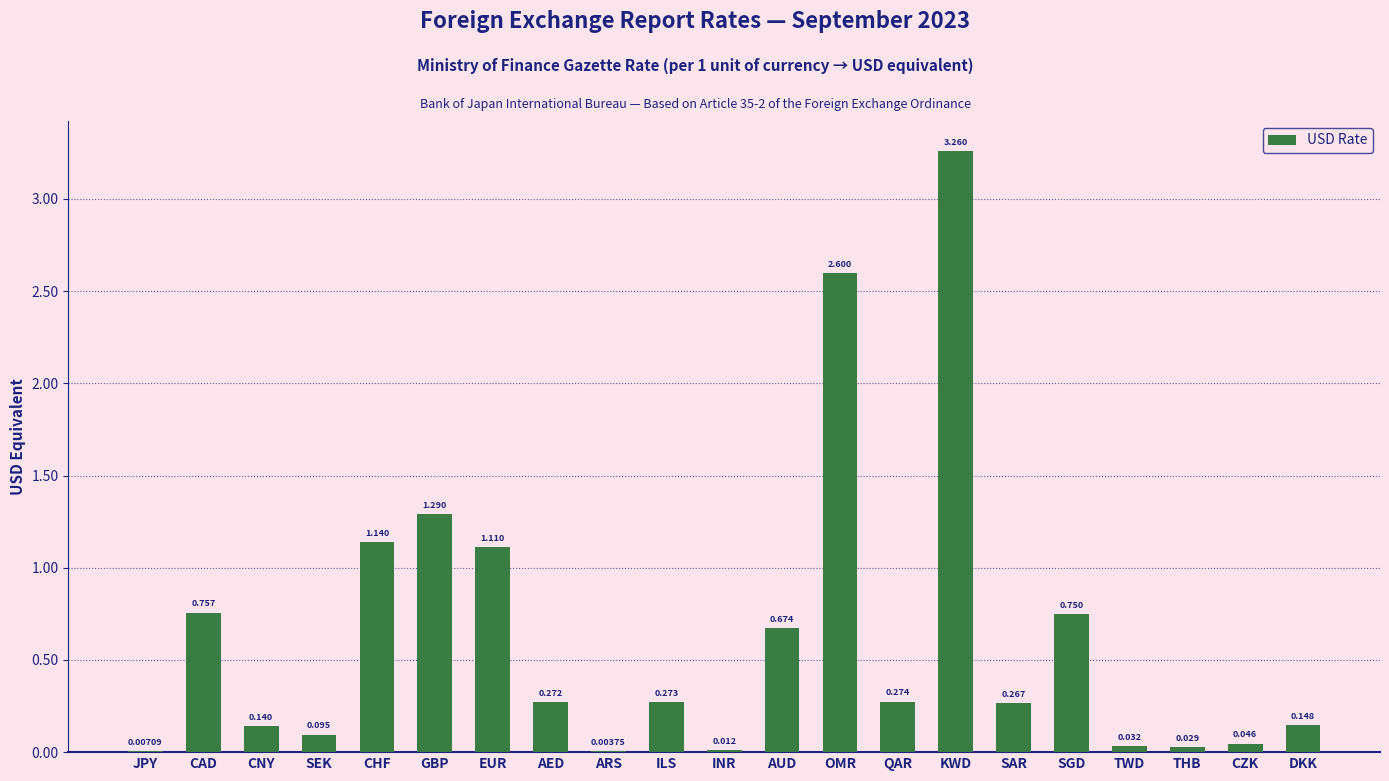

Which category has the highest value across all series?

KWD